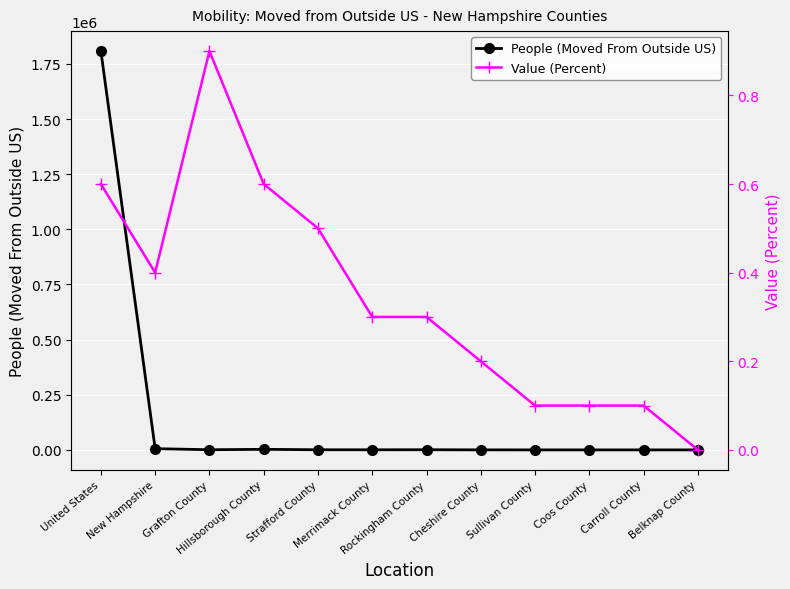

Reading left to right, extract all data points from this chart.

People (Moved From Outside US): 1808191.0	5649.0	807.0	2615.0	649.0	528.0	806.0	132.0	40.0	29.0	30.0	13.0
Value (Percent): 0.6	0.4	0.9	0.6	0.5	0.3	0.3	0.2	0.1	0.1	0.1	0.0